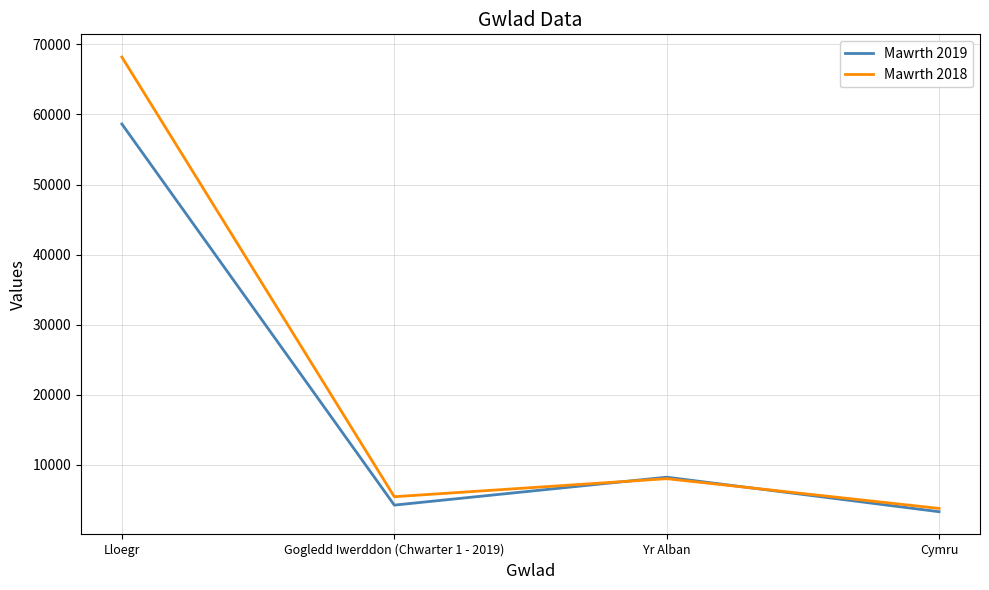

How many interior local valleys does the Mawrth 2018 series have?

1